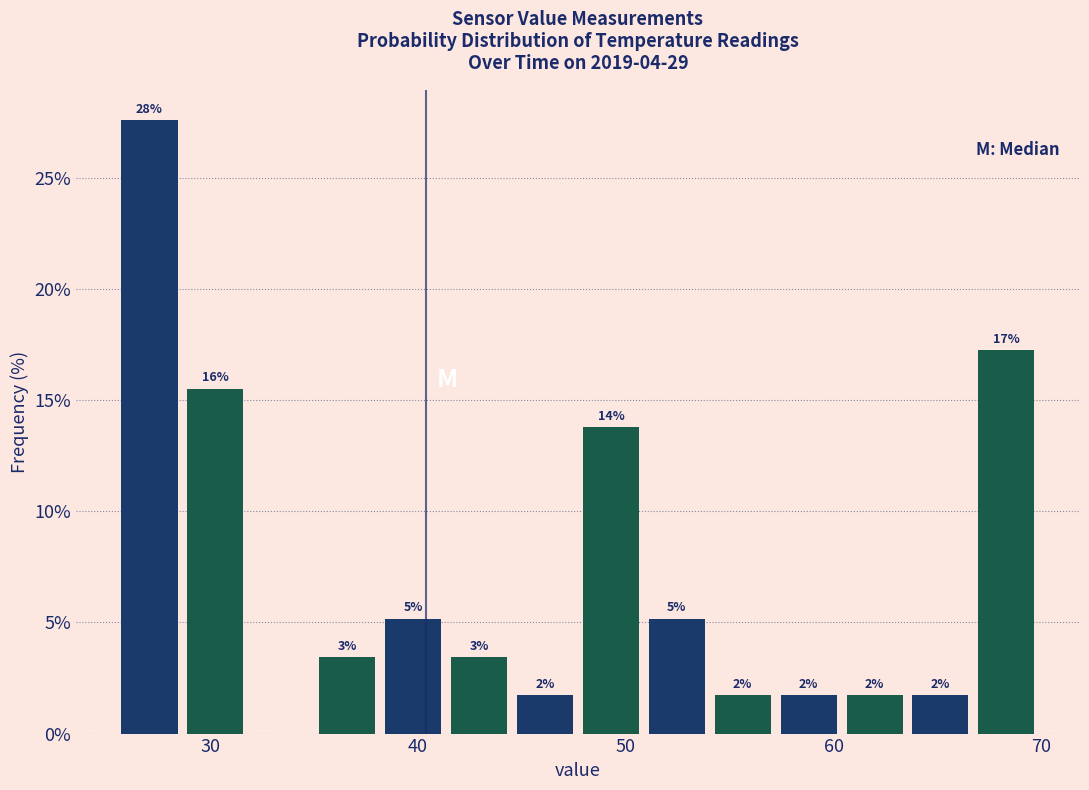

Read against the x-axis, roughly where is the centre of the tallest bar?

27